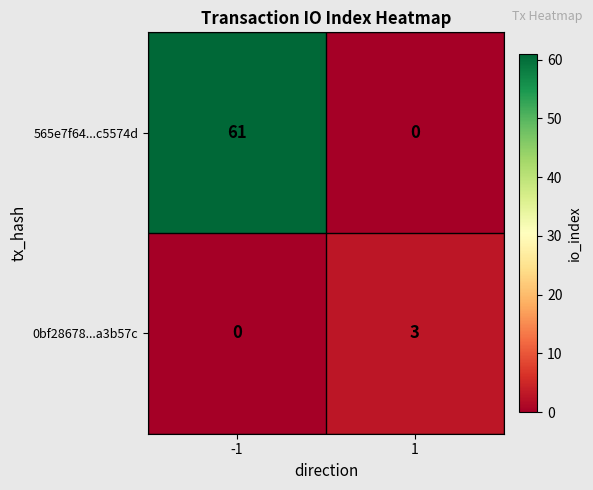

Which series has the largest total across all categories?

565e7f64...c5574d